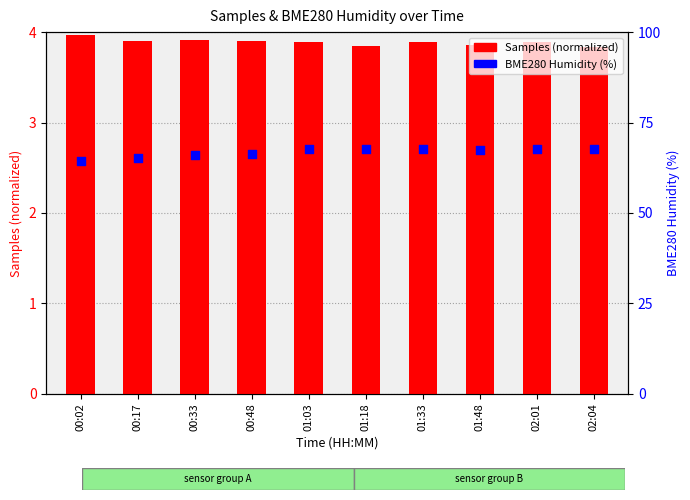

At which category is the sum across all series the highest?

02:01